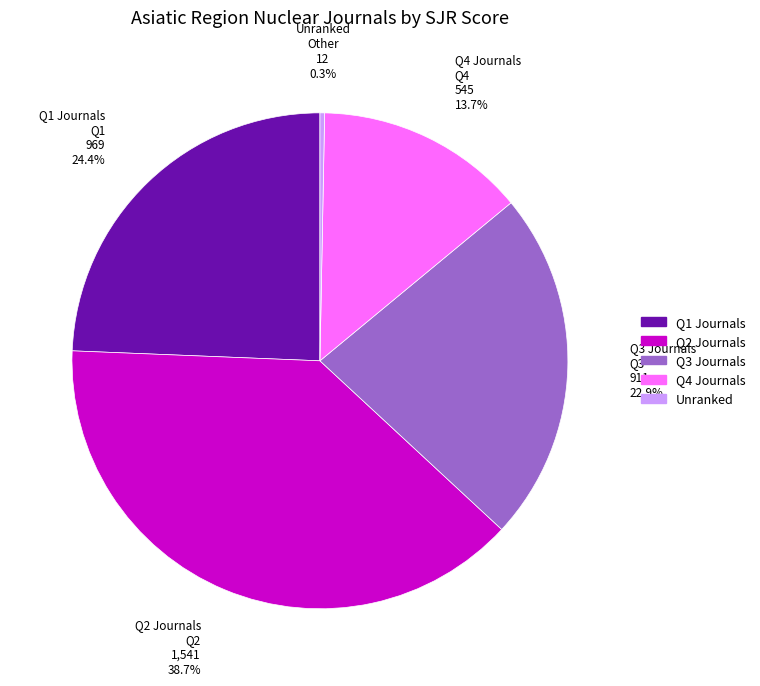

Is there any slice that represents more than half of the pie?

No